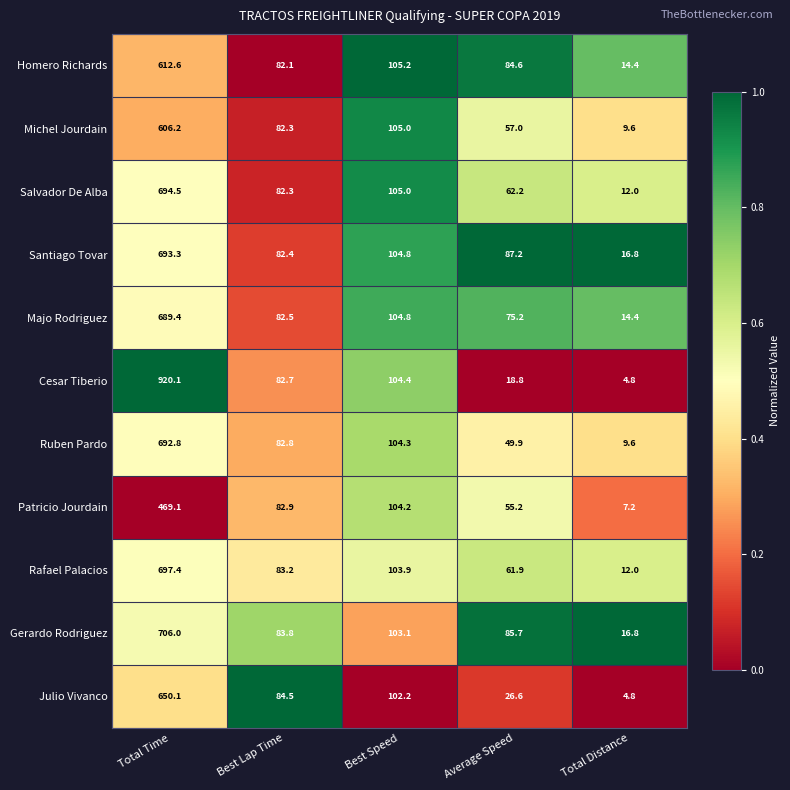

Is it true that Cesar Tiberio equals 1.8 at Total Distance?

False